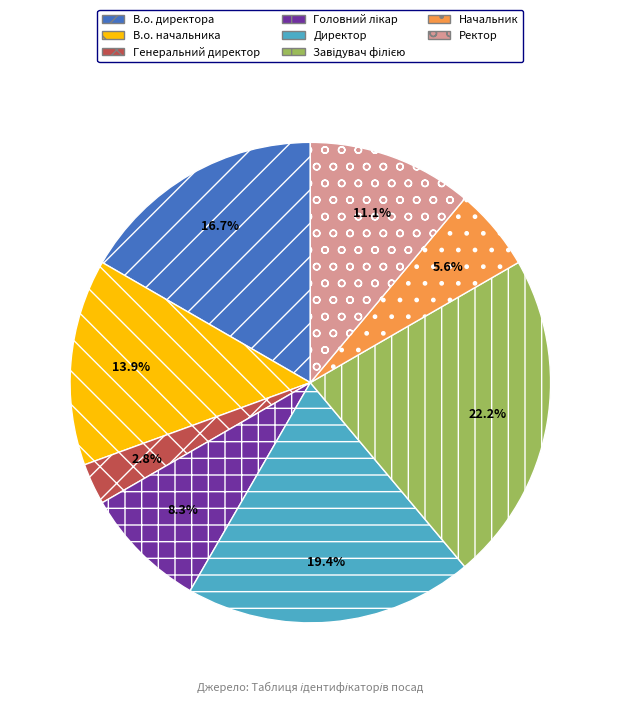

To the nearest percent, what is the difference between the largest and smallest slice percentages?

19%